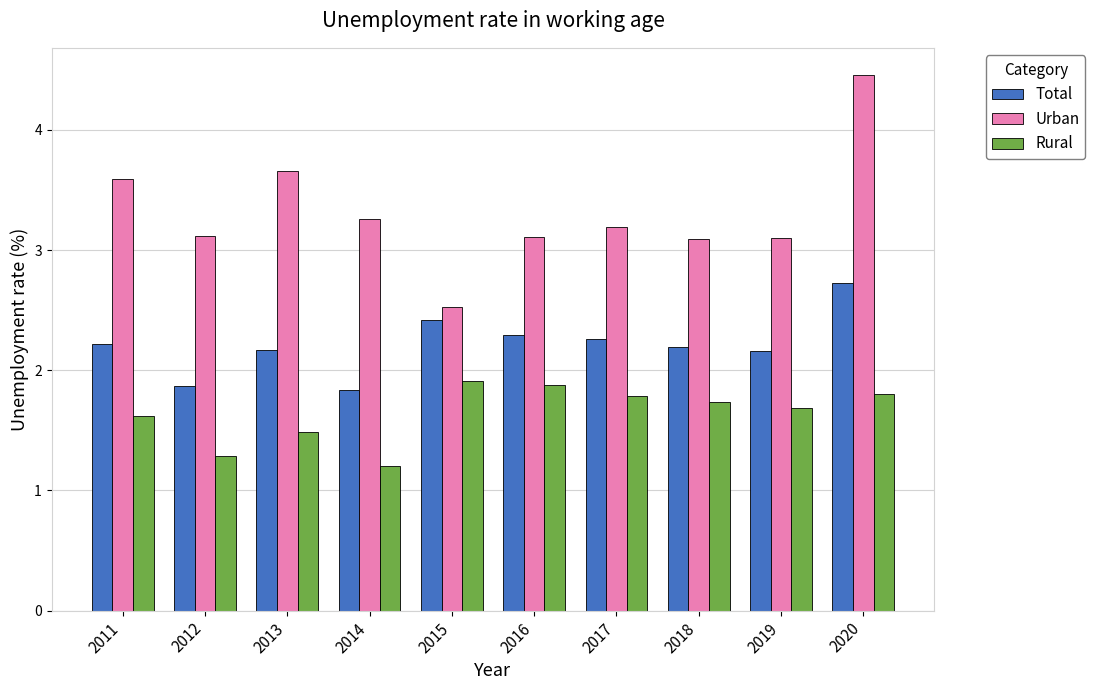

Reading left to right, extract all data points from this chart.

Total: 2011=2.2	2012=1.9	2013=2.2	2014=1.8	2015=2.4	2016=2.3	2017=2.3	2018=2.2	2019=2.2	2020=2.7
Urban: 2011=3.6	2012=3.1	2013=3.7	2014=3.3	2015=2.5	2016=3.1	2017=3.2	2018=3.1	2019=3.1	2020=4.5
Rural: 2011=1.6	2012=1.3	2013=1.5	2014=1.2	2015=1.9	2016=1.9	2017=1.8	2018=1.7	2019=1.7	2020=1.8